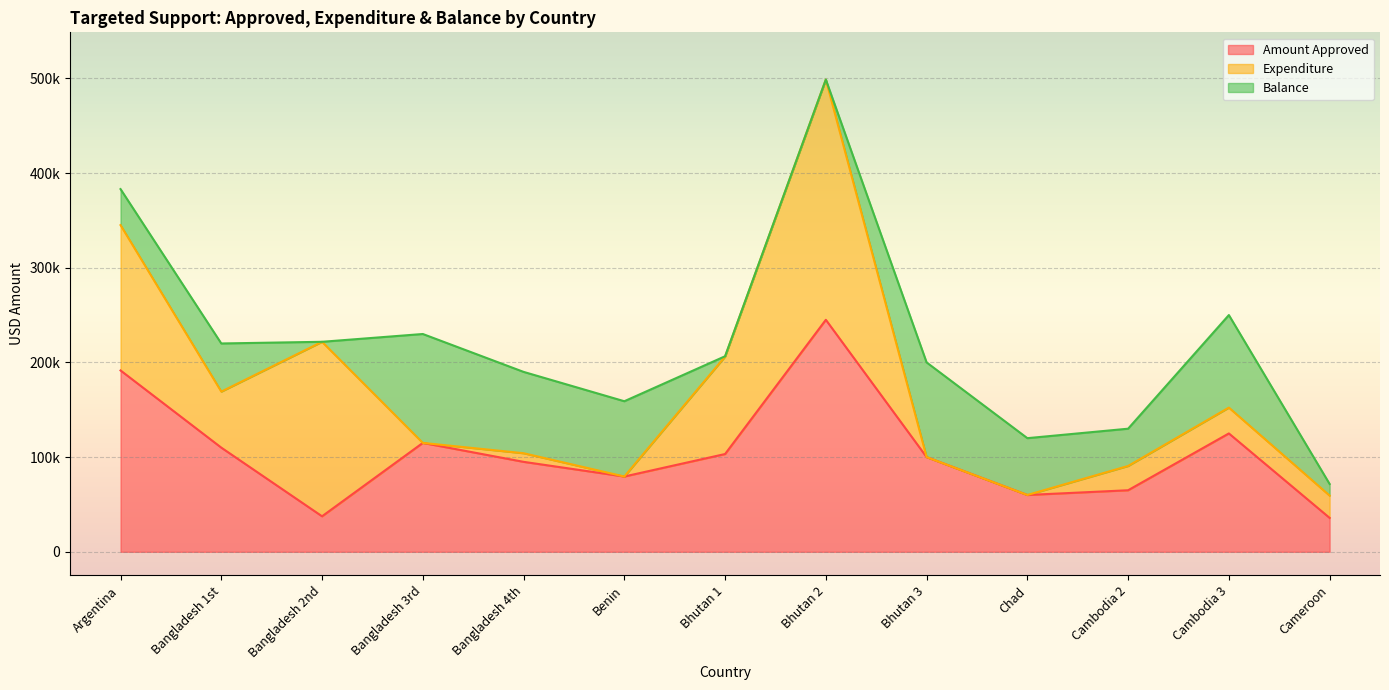

Which series ends up on top after the final intersection of Expenditure and Balance?

Expenditure